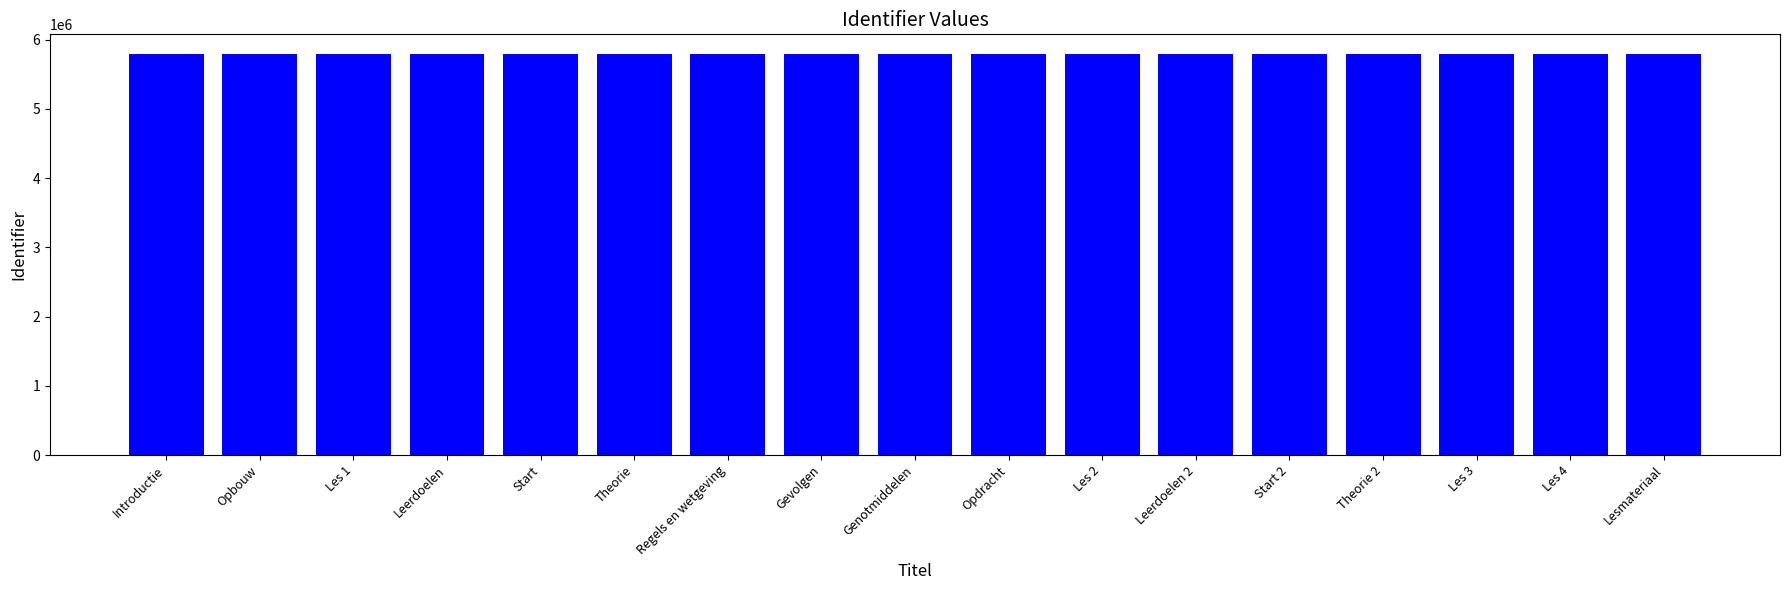

Read the value at Start.

5787074